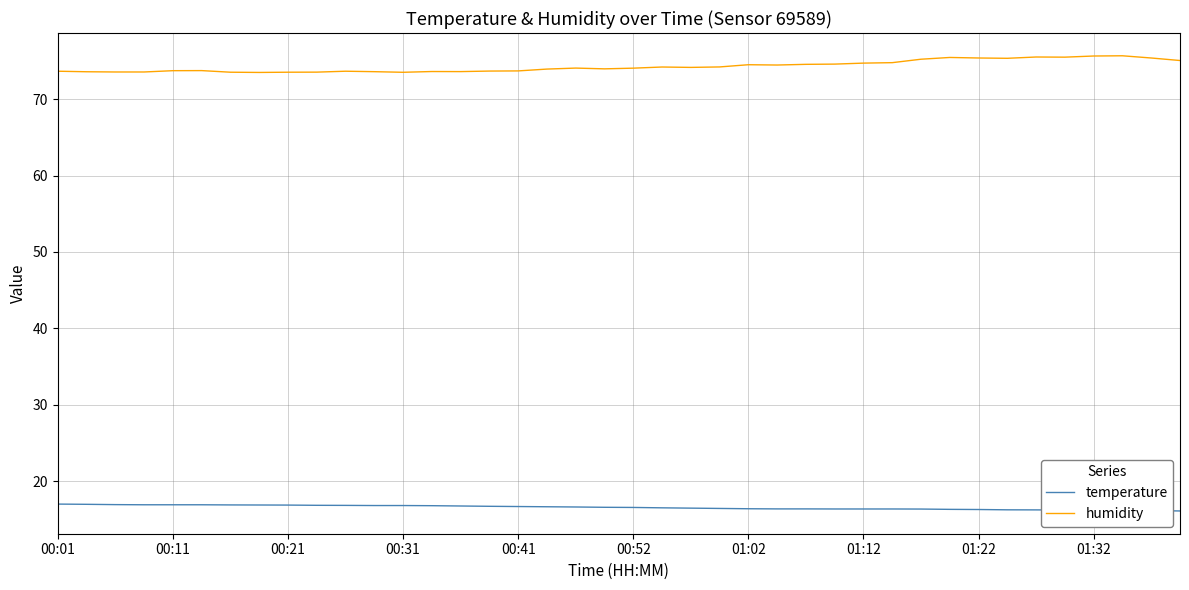

Rank the series by their maximum value, from highest to lowest.

humidity, temperature